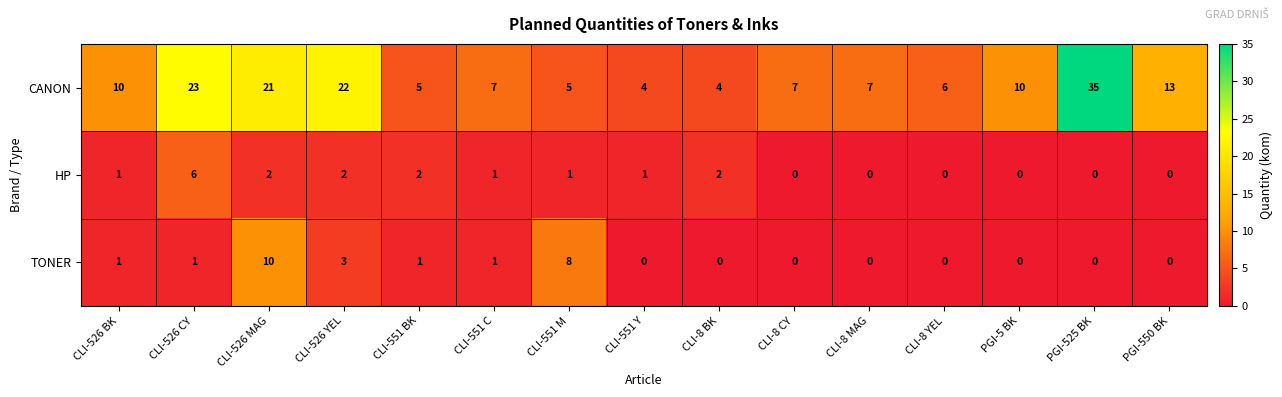

List the series in order of their peak value, lowest first.

HP, TONER, CANON